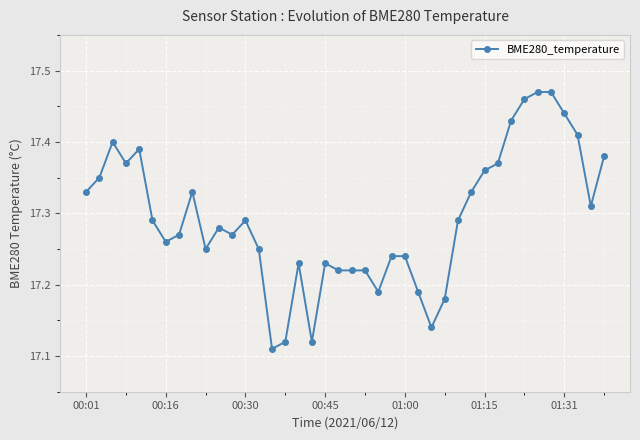

What is the difference between the maximum and minimum values?

0.4